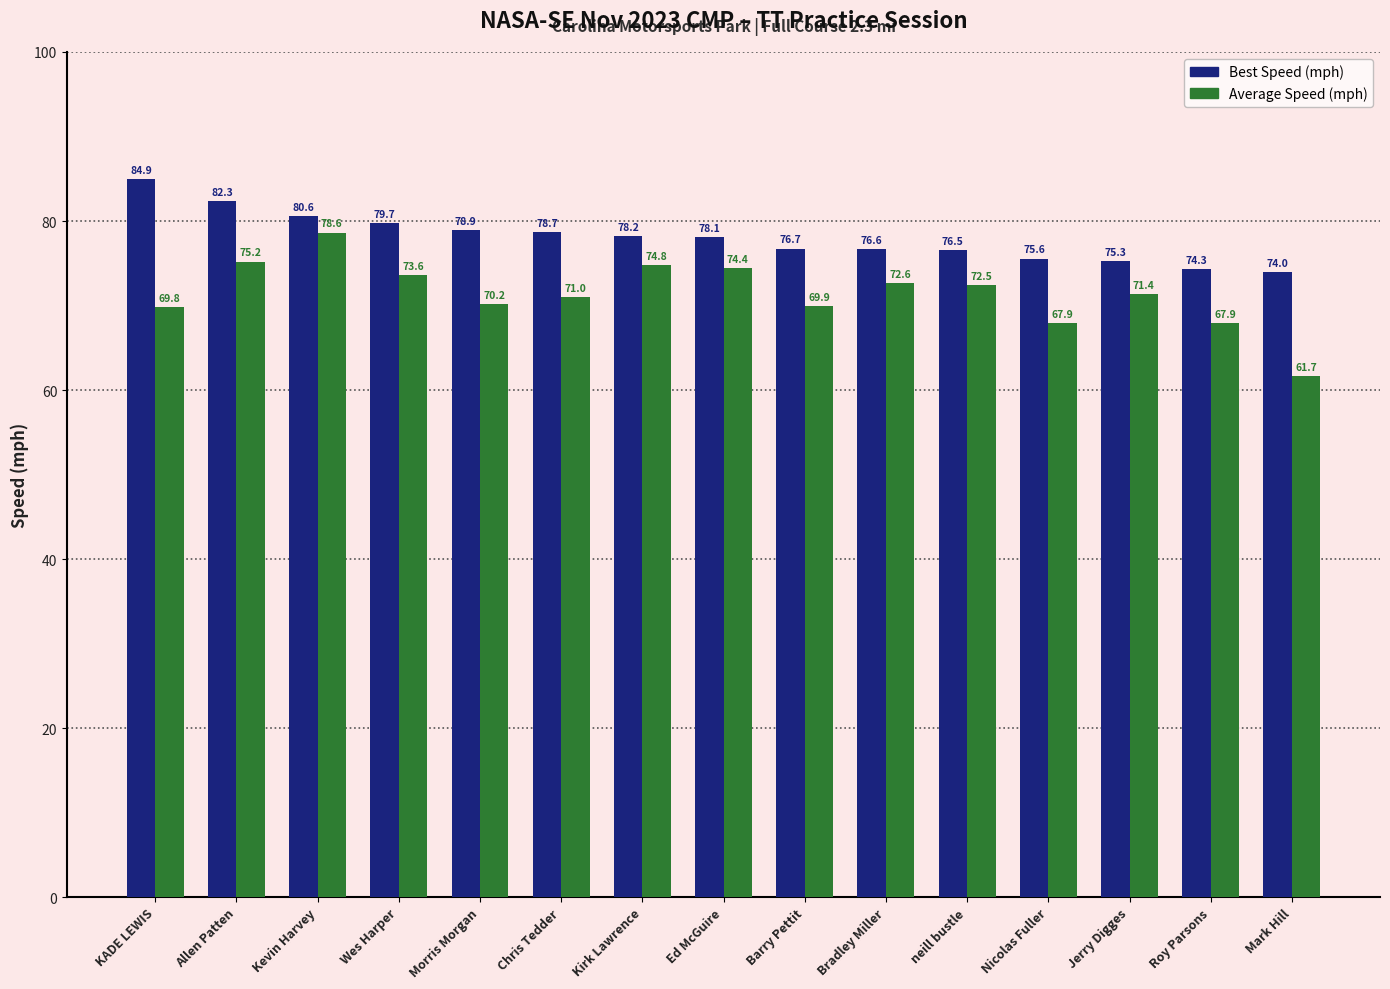

Reading left to right, what are all the values shown in this chart?

Best Speed (mph): KADE LEWIS=84.9	Allen Patten=82.3	Kevin Harvey=80.6	Wes Harper=79.7	Morris Morgan=78.9	Chris Tedder=78.7	Kirk Lawrence=78.2	Ed McGuire=78.1	Barry Pettit=76.7	Bradley Miller=76.6	neill bustle=76.5	Nicolas Fuller=75.6	Jerry Digges=75.3	Roy Parsons=74.3	Mark Hill=74.0
Average Speed (mph): KADE LEWIS=69.8	Allen Patten=75.2	Kevin Harvey=78.6	Wes Harper=73.6	Morris Morgan=70.2	Chris Tedder=71.0	Kirk Lawrence=74.8	Ed McGuire=74.4	Barry Pettit=69.9	Bradley Miller=72.6	neill bustle=72.5	Nicolas Fuller=67.9	Jerry Digges=71.4	Roy Parsons=67.9	Mark Hill=61.7